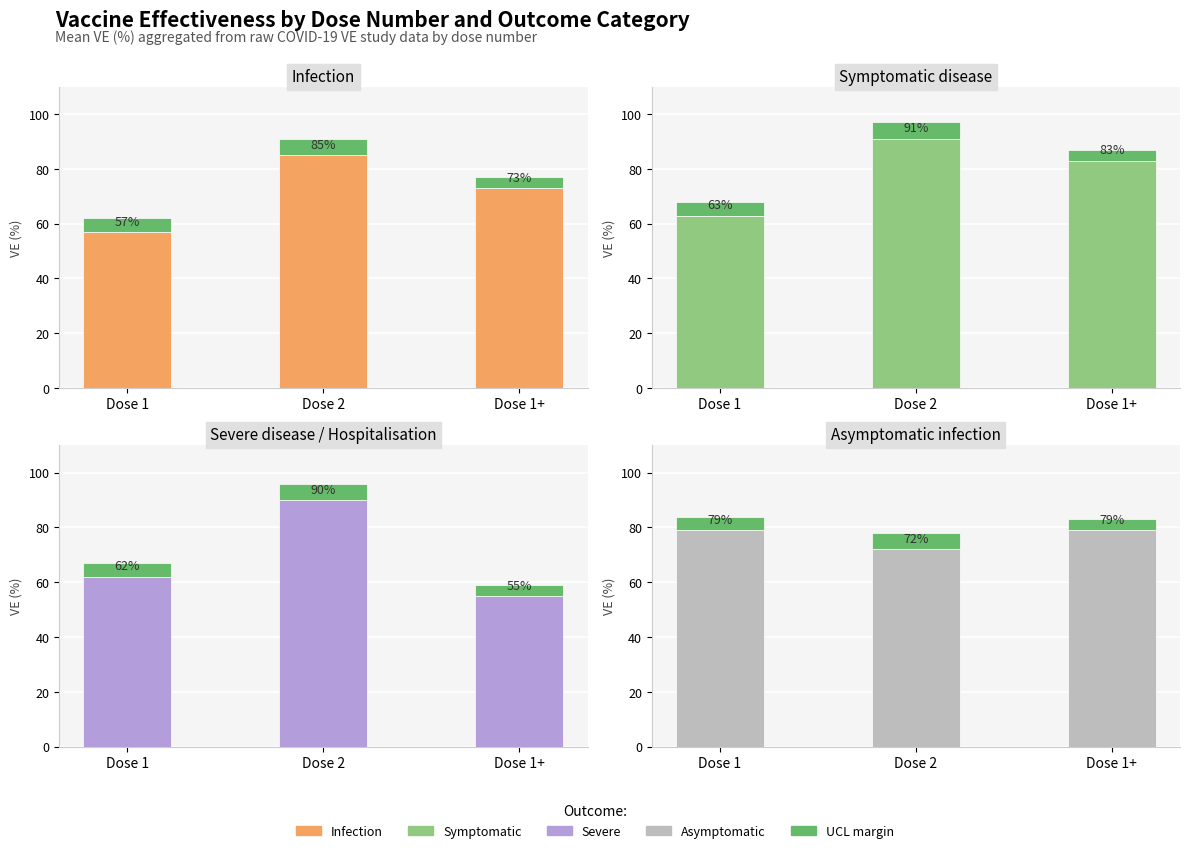

What is the total value across all series at Dose 1?

266